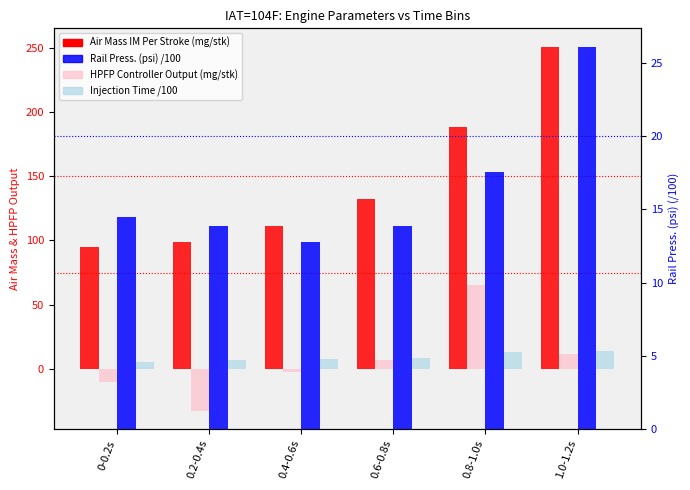

Does the chart contain any negative values?

Yes